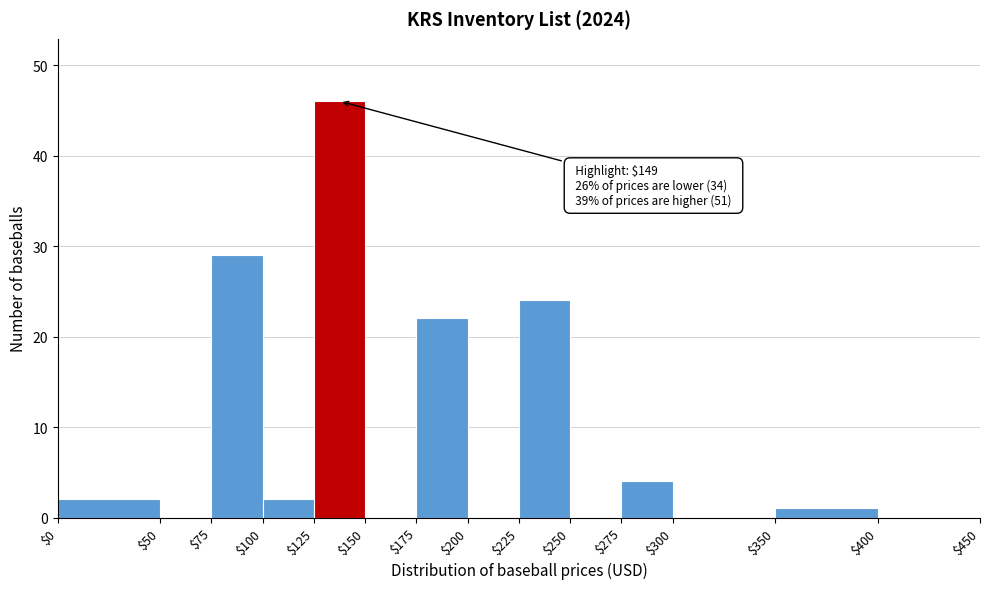

Which range on the x-axis has the tallest bar?

$125 to $150